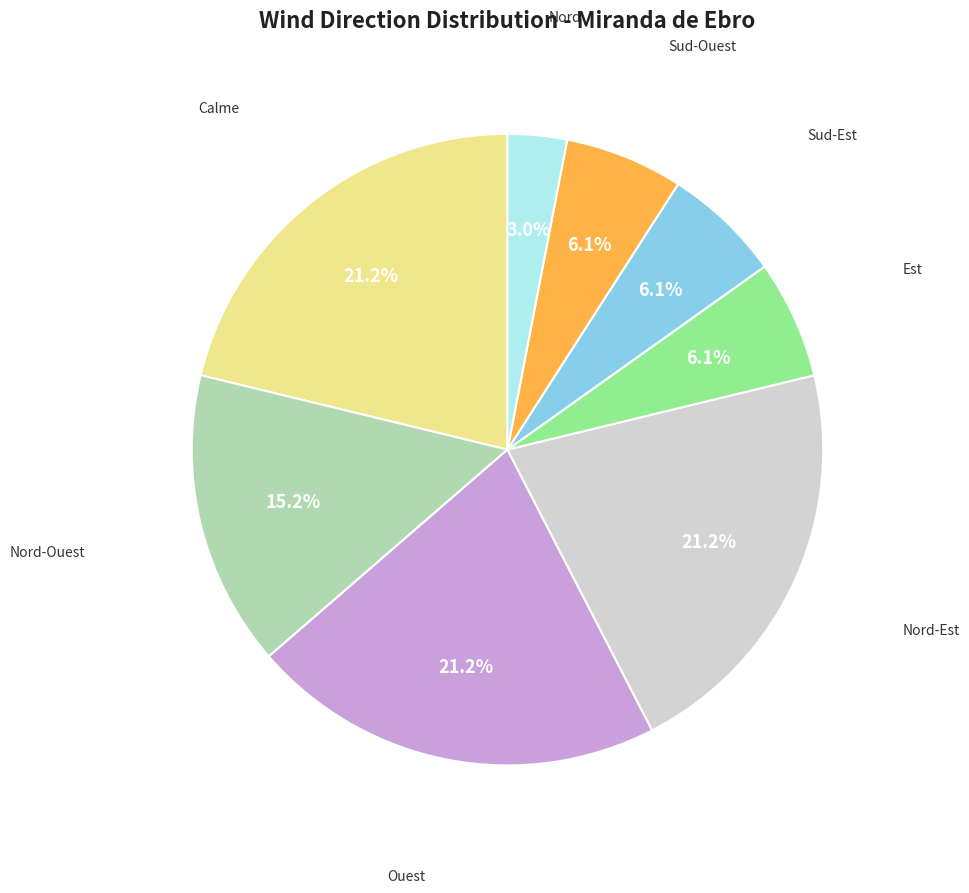

Does any single category account for the majority?

No